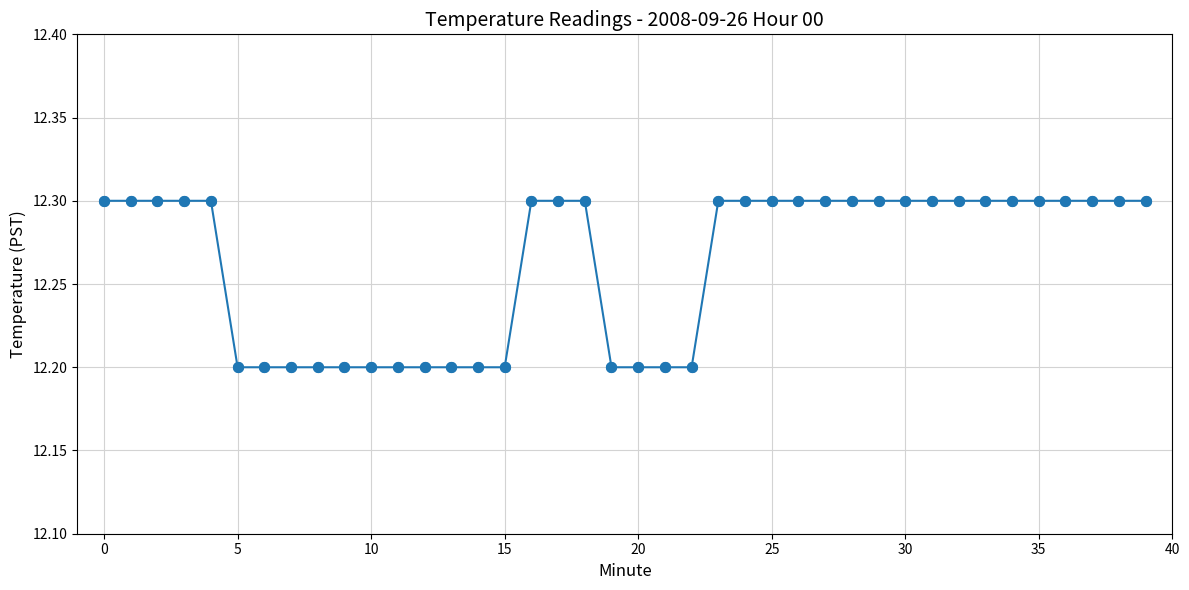

What is the smallest value displayed?

12.2